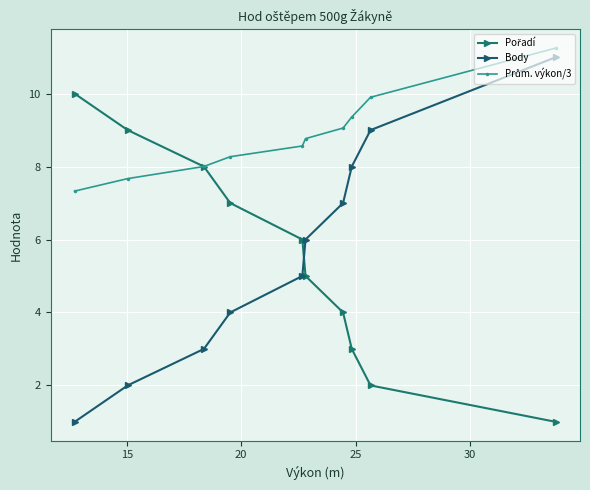

How many distinct data groups are displayed?

3